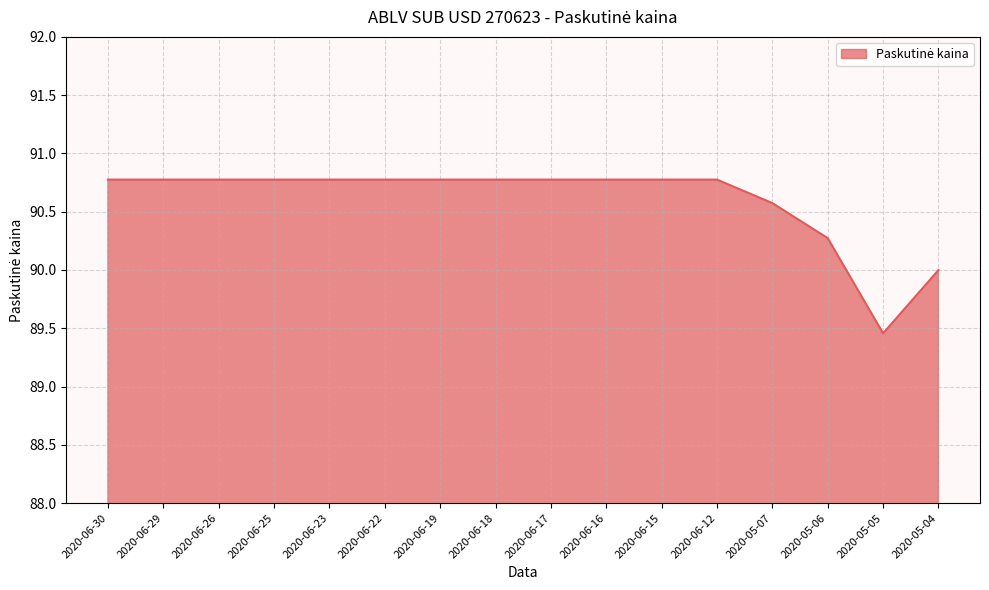

What is the greatest value displayed?

90.8